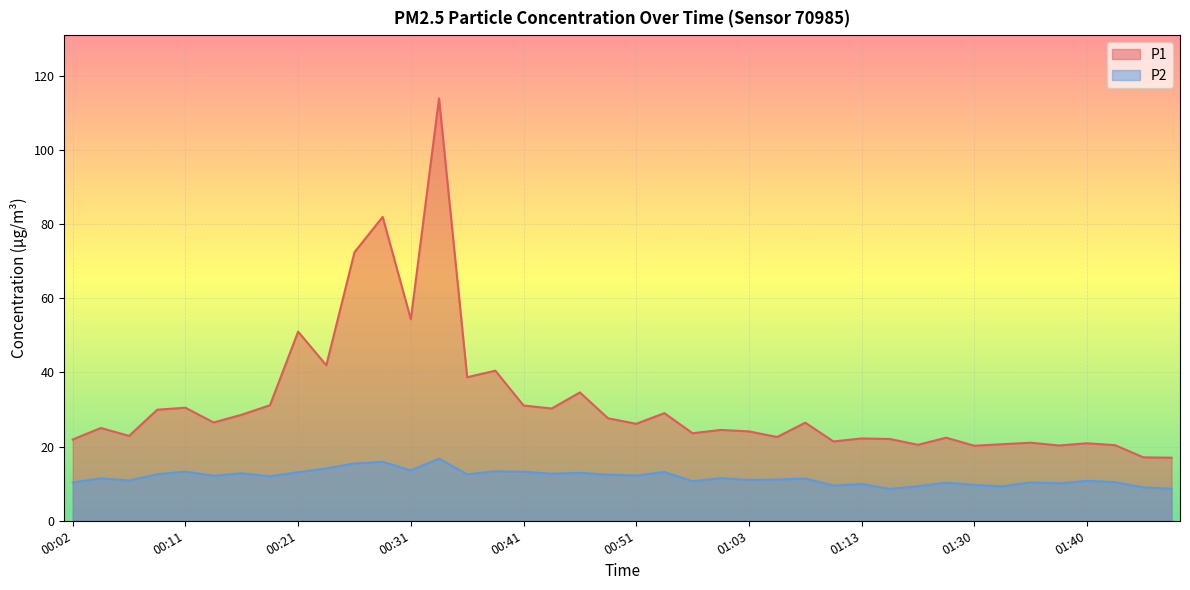

List the series in order of their overall mean, highest first.

P1, P2